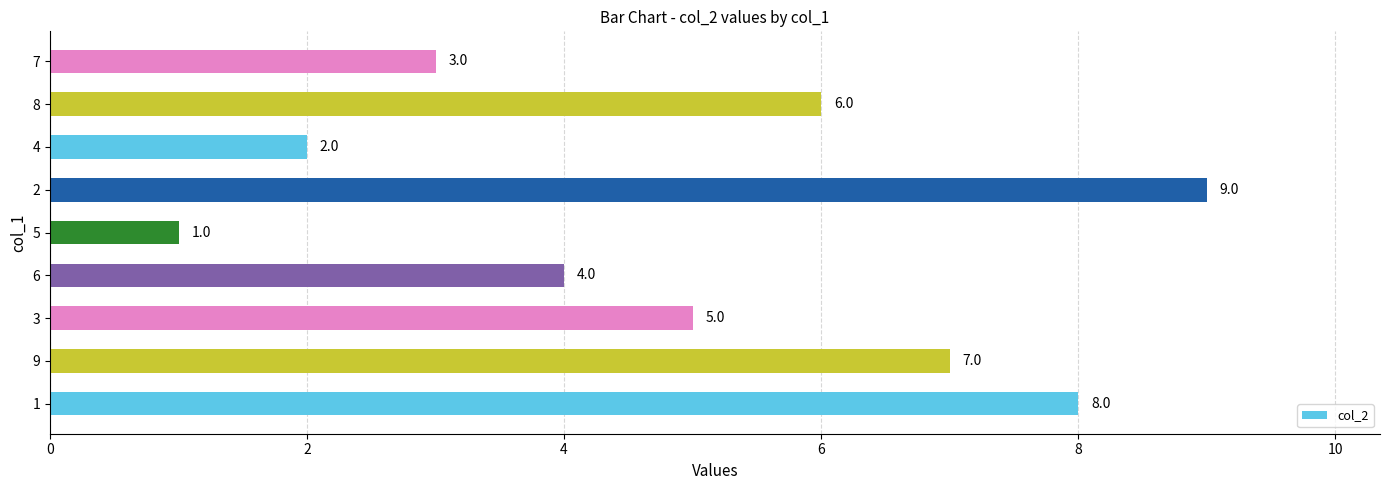

Reading top to bottom, list all the values displayed in this chart.

3	6	2	9	1	4	5	7	8